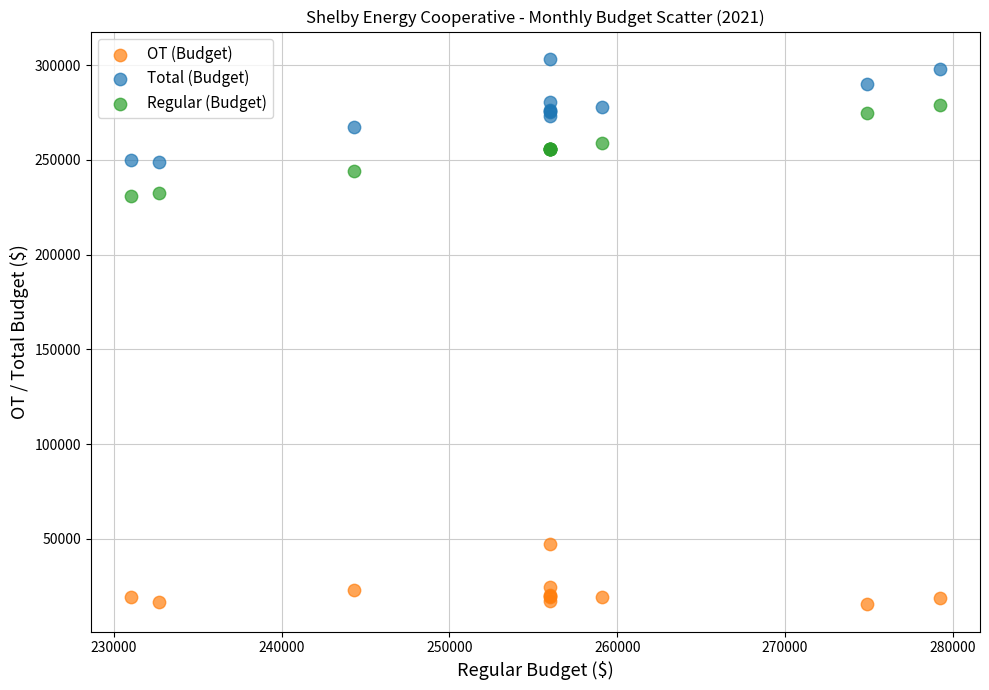

What is the X range (max minus min) for the scatter plot?

48183.0